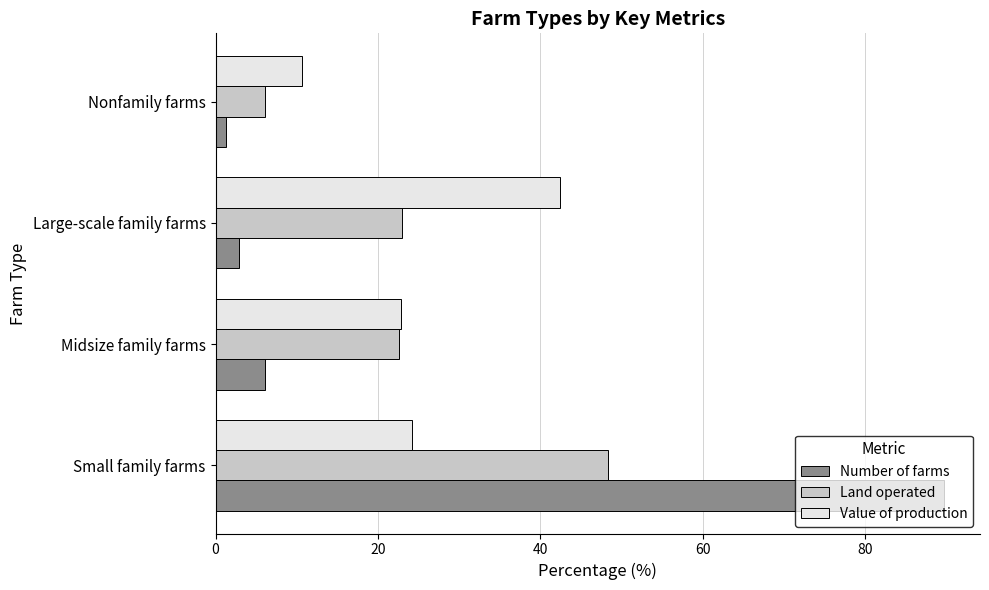

At which label does Value of production reach its minimum?

Nonfamily farms